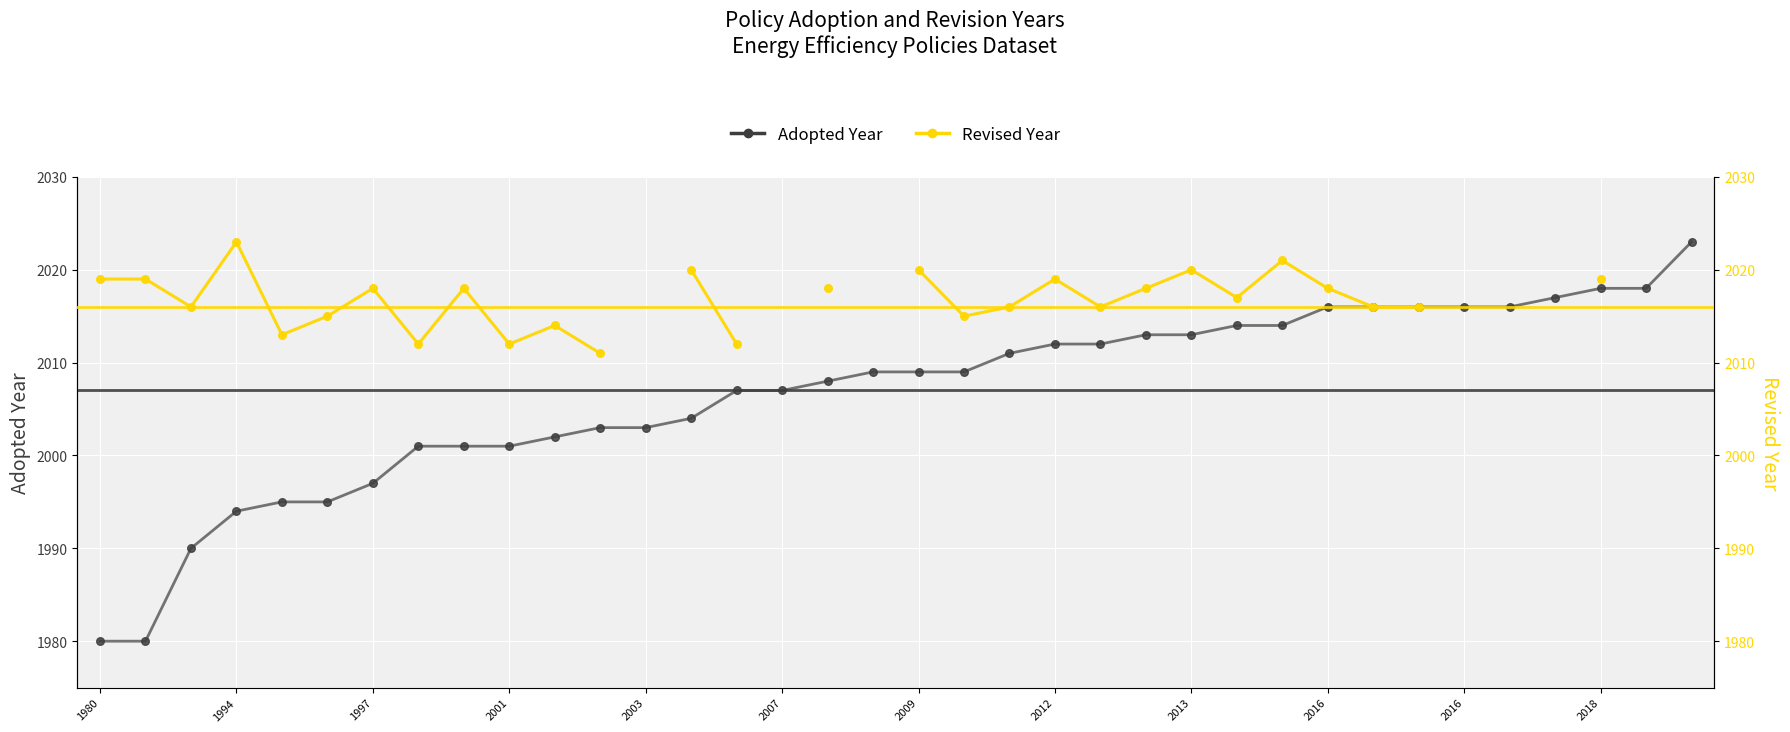

Is the value of Revised Year at 2018 greater than the value of Adopted Year at 2009?

Yes